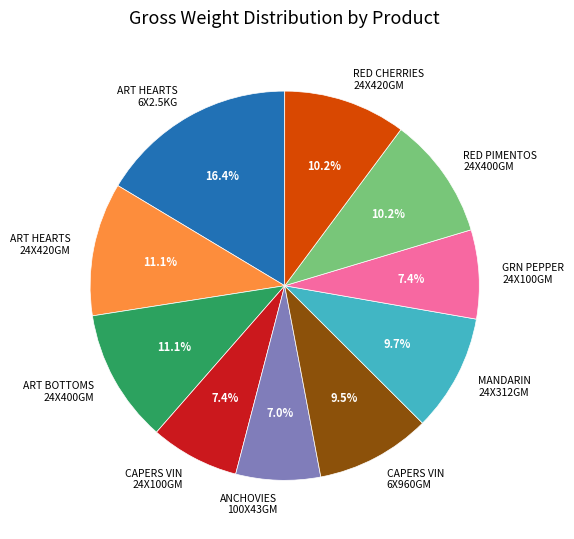

Count the number of slices in the pie.

10